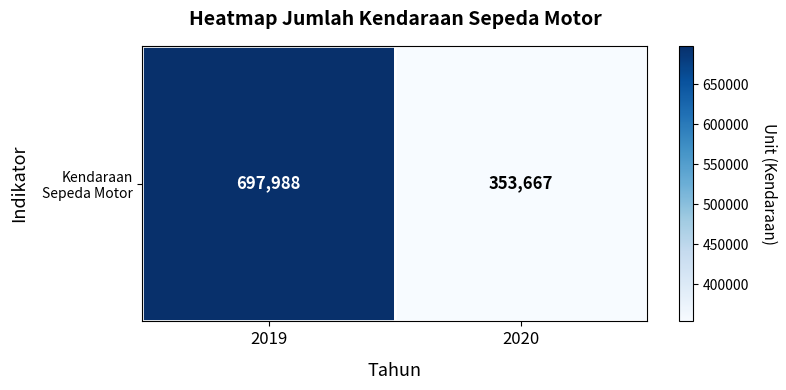

Read the value at 2019, to the nearest 100.

698000